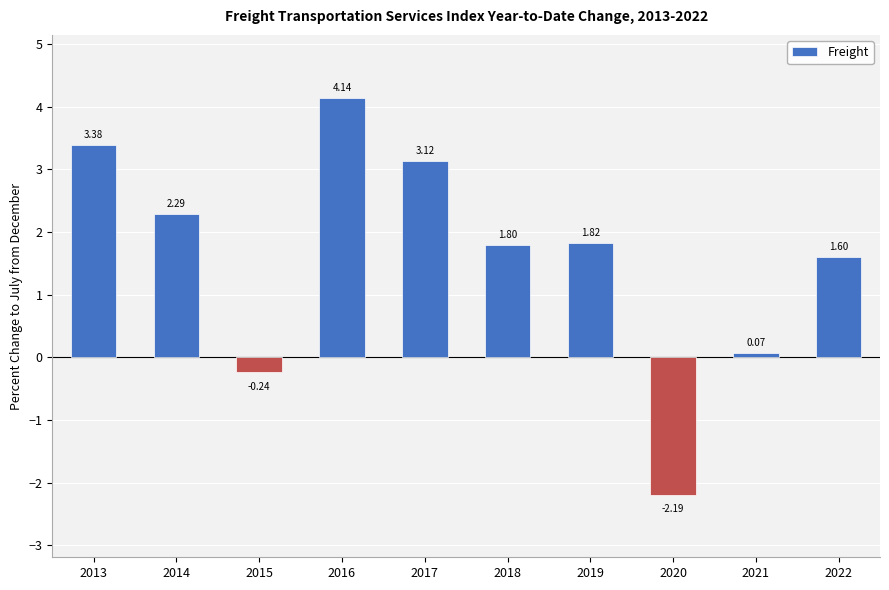

Which category has the lowest value across all series?

2020